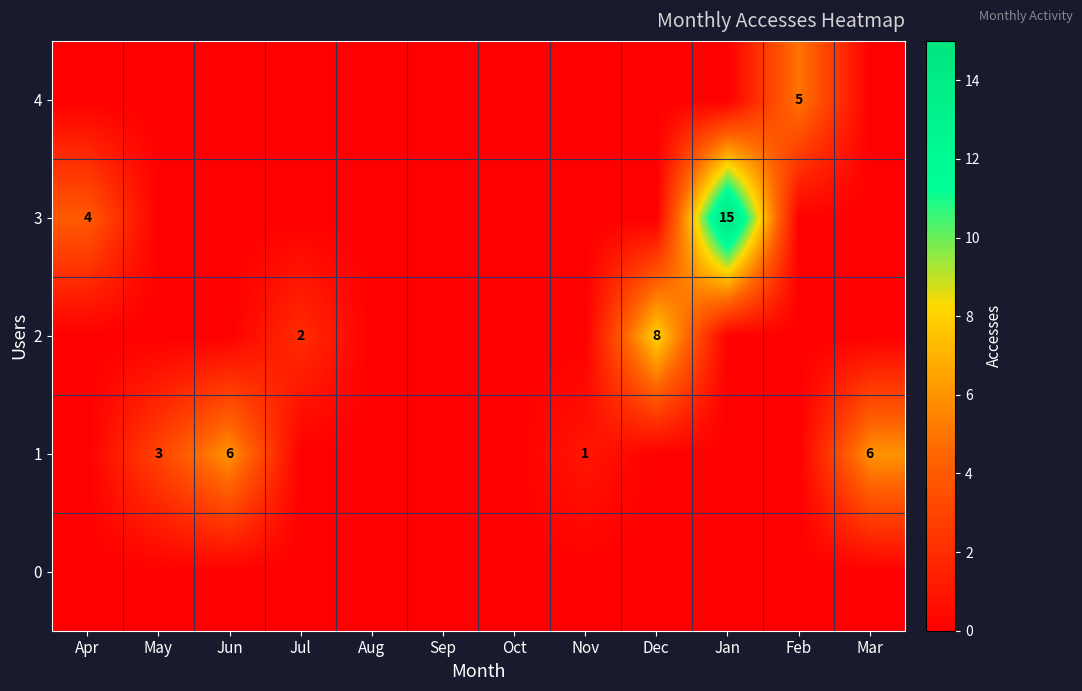

Count the number of data series in this chart.

5